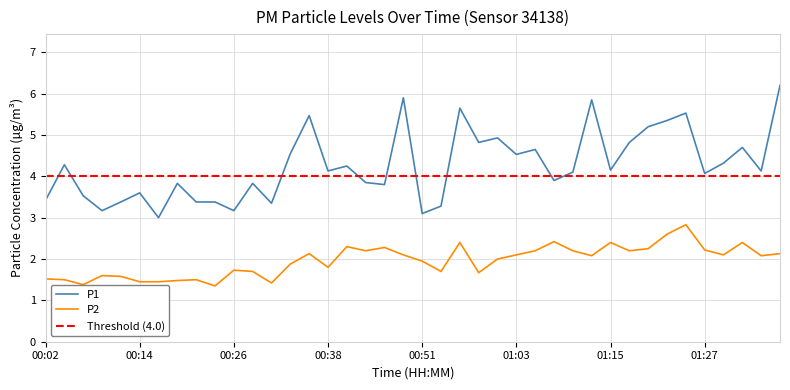

Rank the series at 00:41 from highest to lowest value.

P1, P2